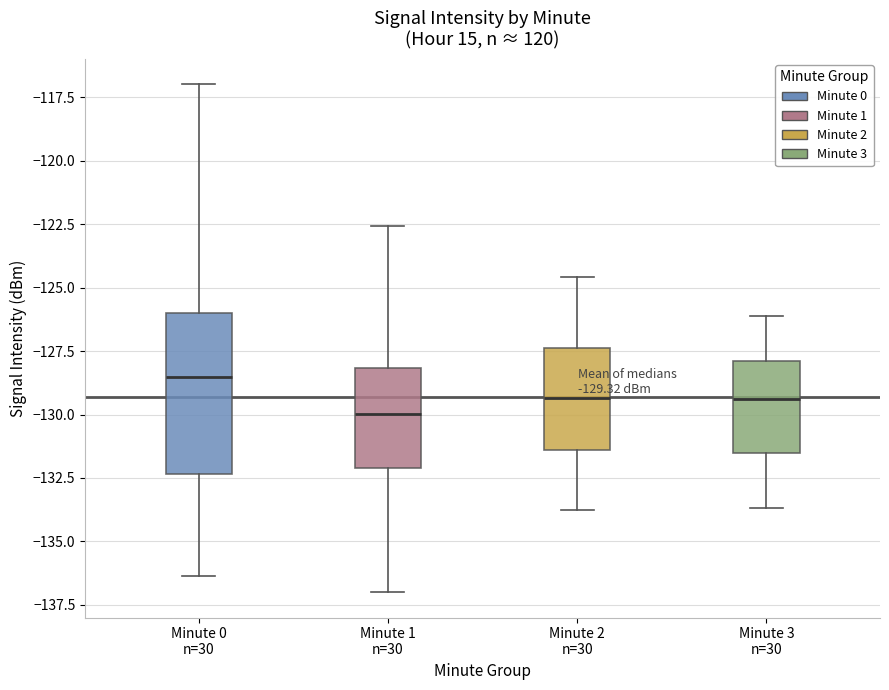

Which box is the tallest, from its lower edge to its upper edge?

Minute 0 n=30